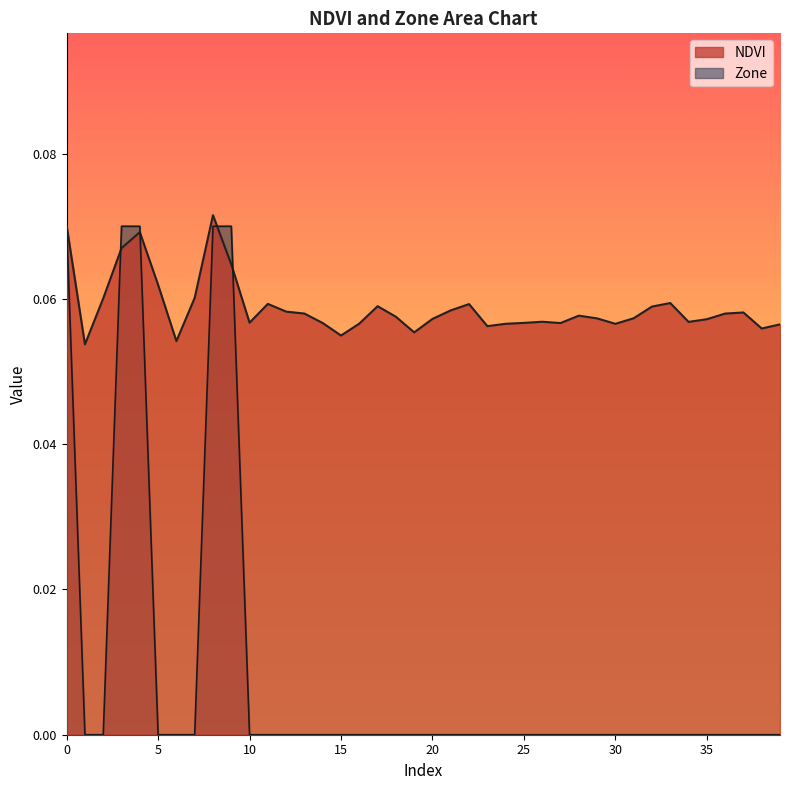

Read the NDVI value at 24.

0.1